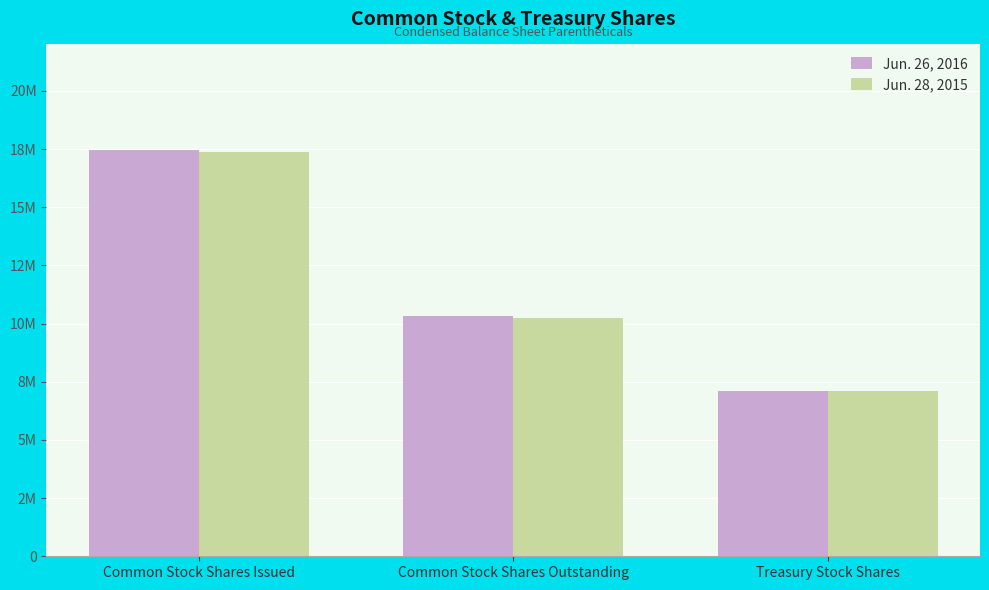

What are all the series names shown in the legend?

Jun. 26, 2016, Jun. 28, 2015